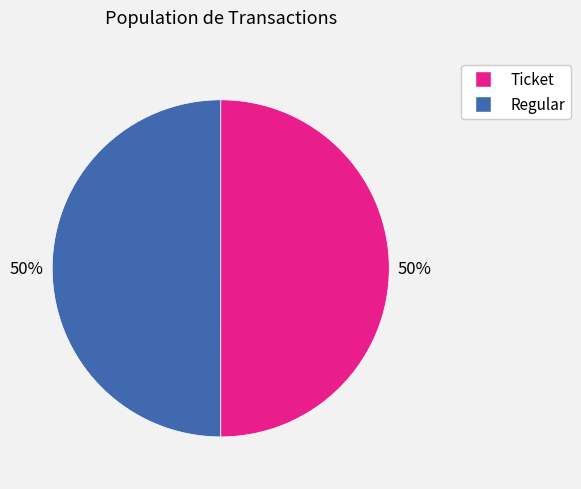

The Ticket slice represents 50% of the pie. True or false?

True